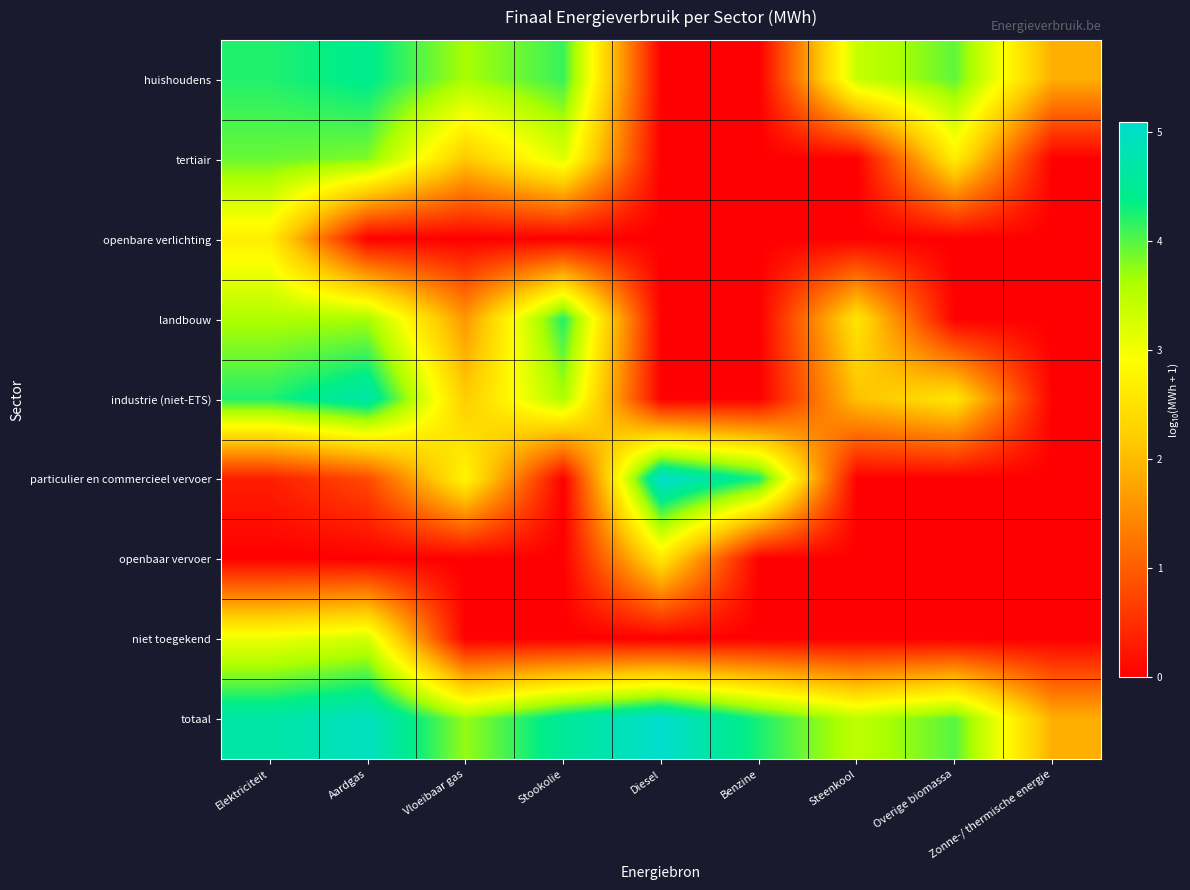

Between Benzine and Zonne-/ thermische energie, which is larger?

Zonne-/ thermische energie